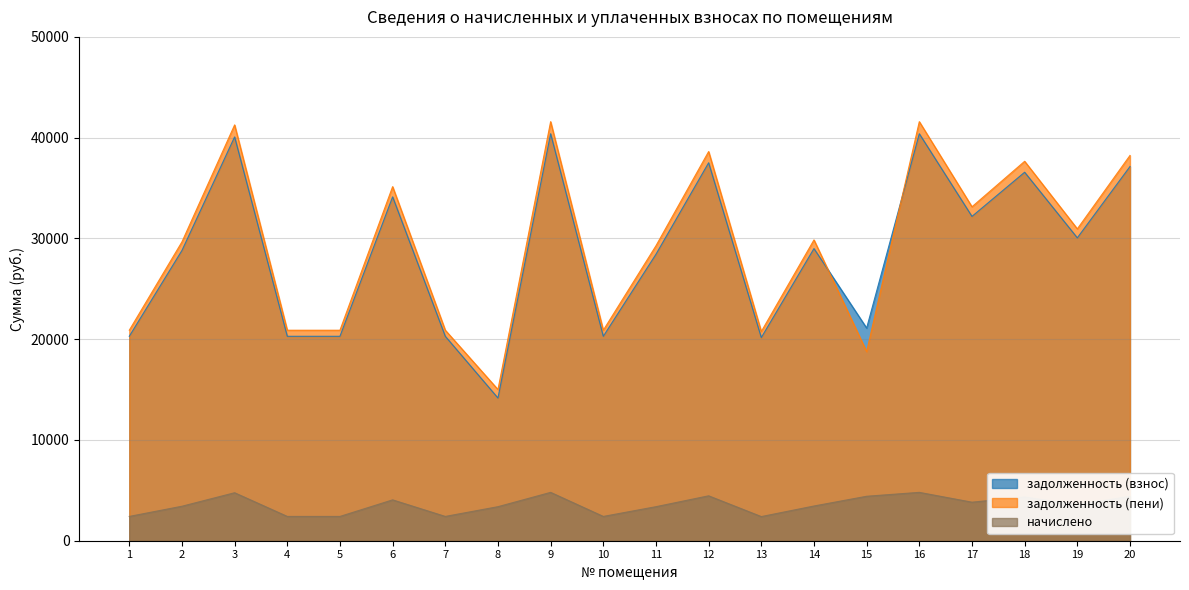

Which series has the largest range (max minus min)?

задолженность (пени)